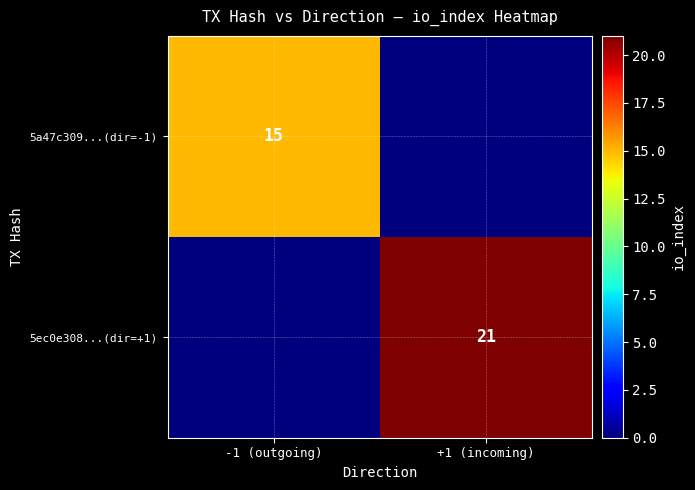

The value of 5ec0e308...(dir=+1) at +1 (incoming) is 21. True or false?

True